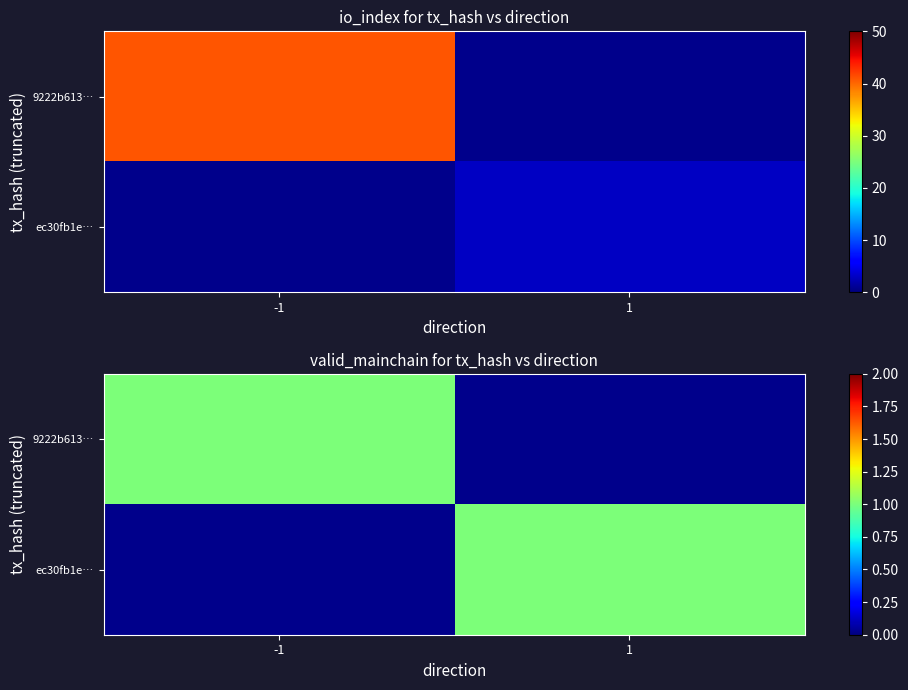

Which series has the largest range (max minus min)?

9222b613afd0bf929ed109d3a839b9a7851683c